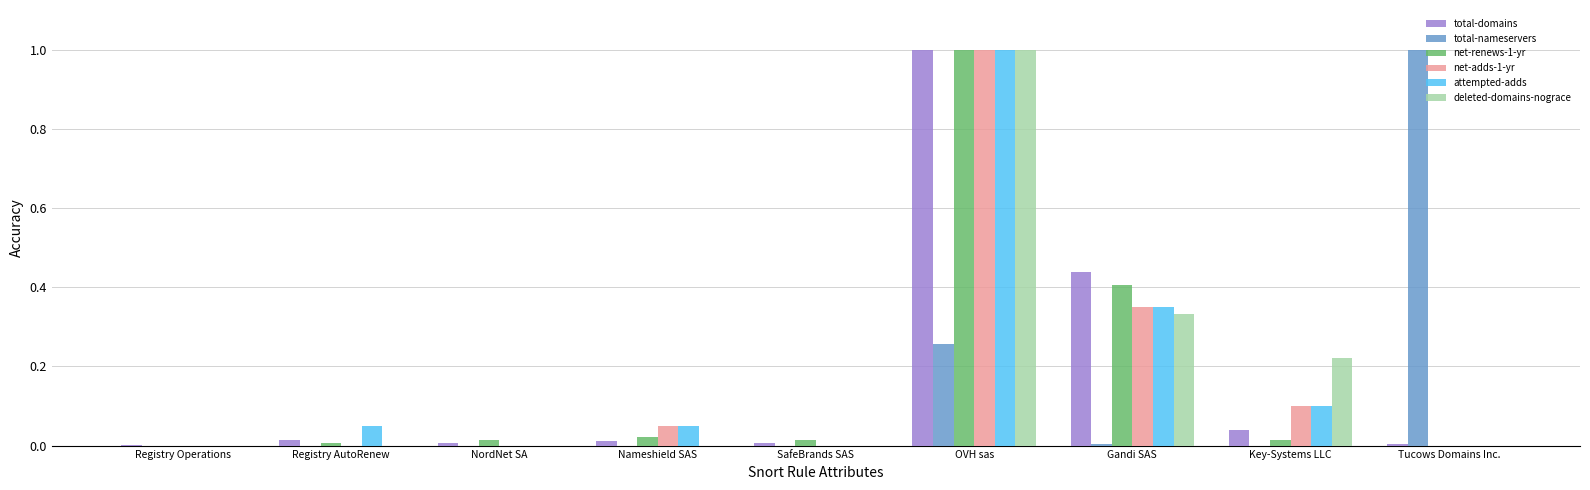

How many groups of bars are there?

9